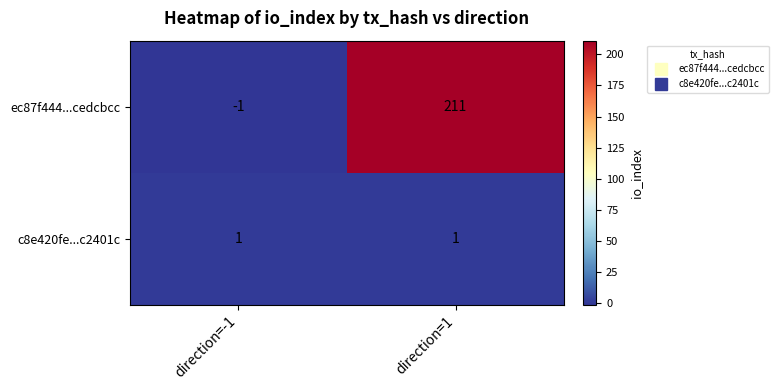

Which series has the largest range (max minus min)?

ec87f444...cedcbcc